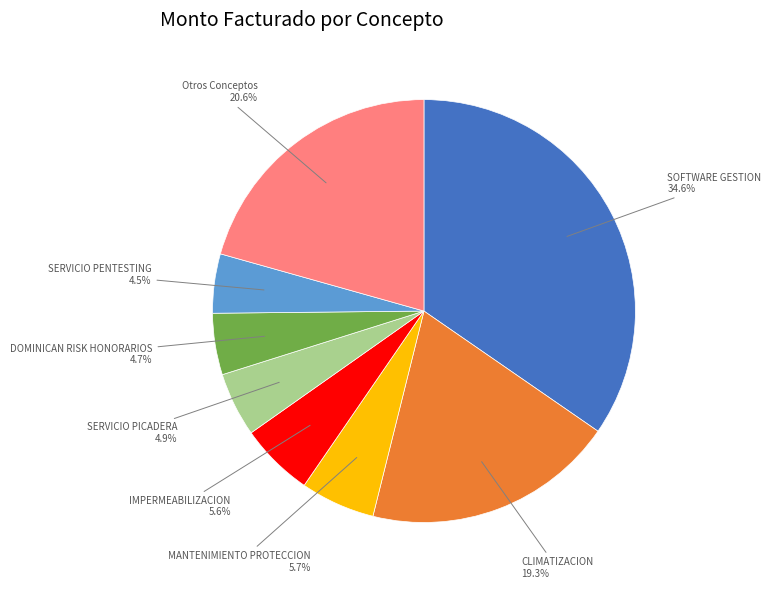

Is the sum of SERVICIO PENTESTING and CLIMATIZACION greater than half?

No